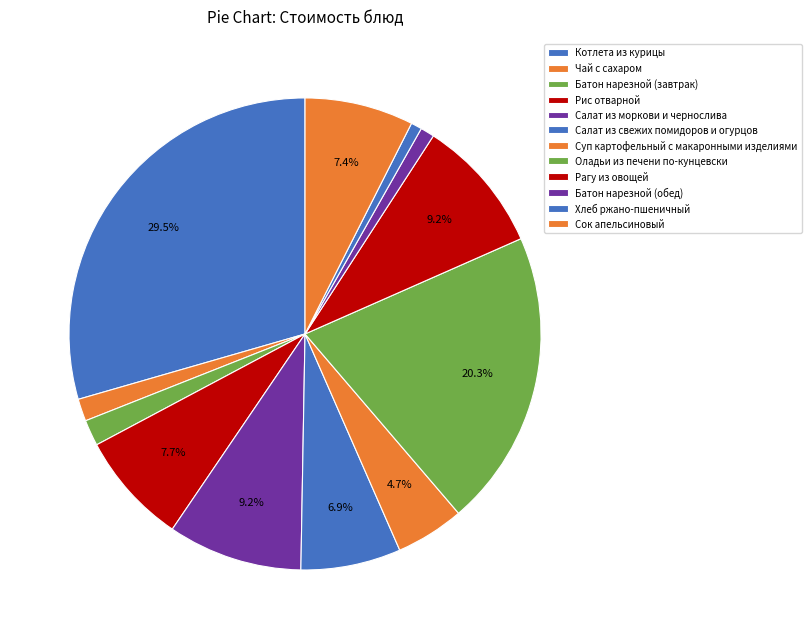

Count the number of slices in the pie.

12